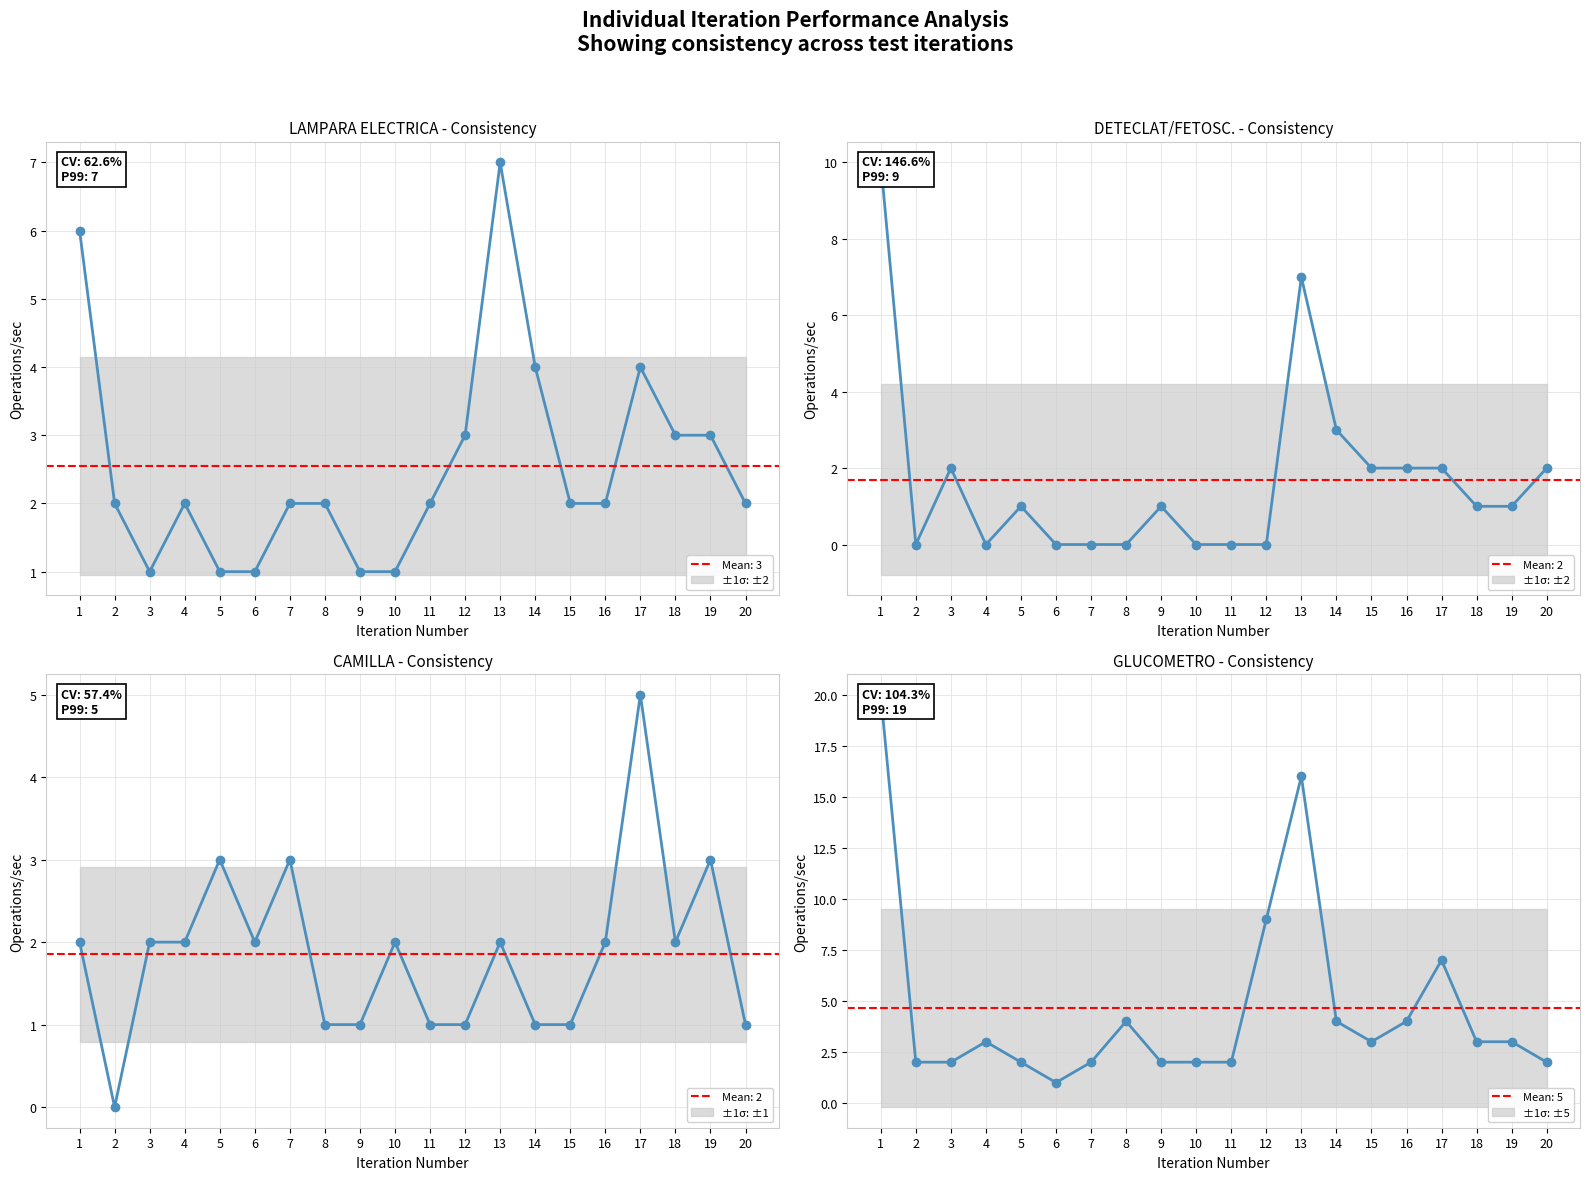

Where is DETECLAT/FETOSC. nearest to the value 5?

13